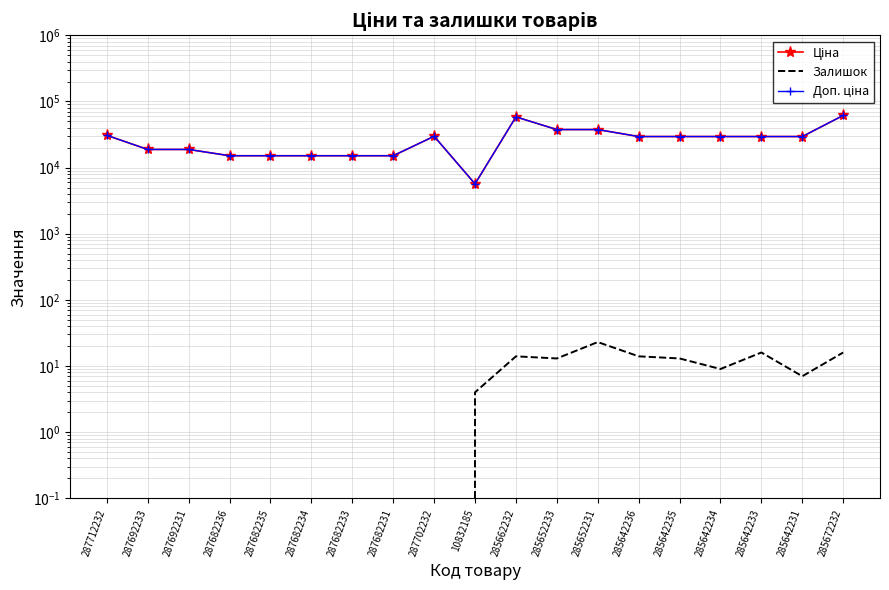

What is the value of the Доп. ціна point at the 9th from the left?

29747.2